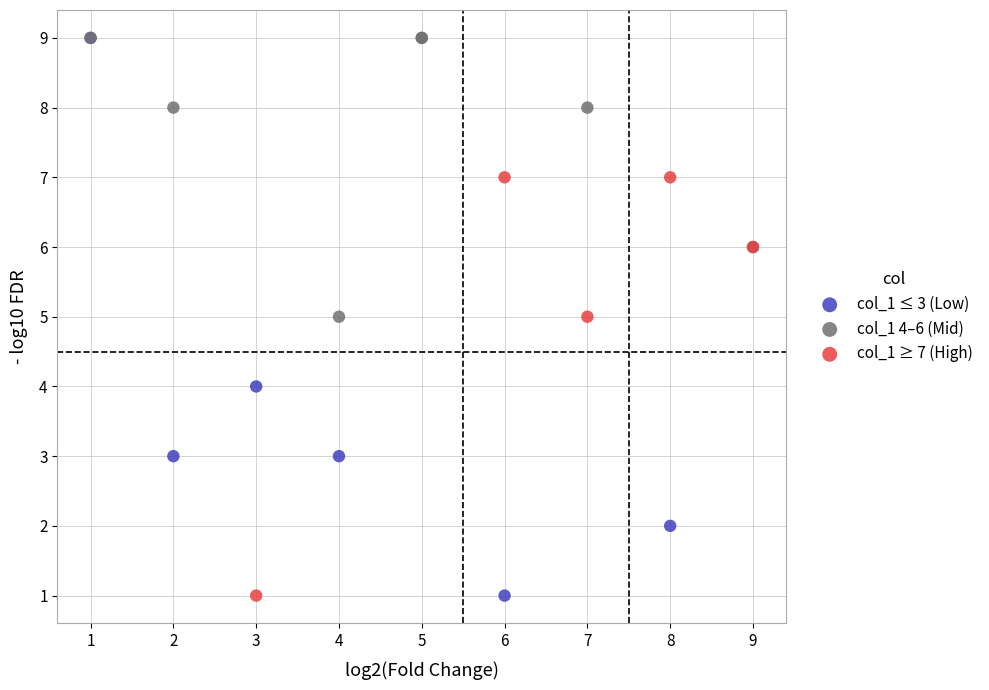

Which series has the widest spread of Y values?

col_1 ≤ 3 (Low)